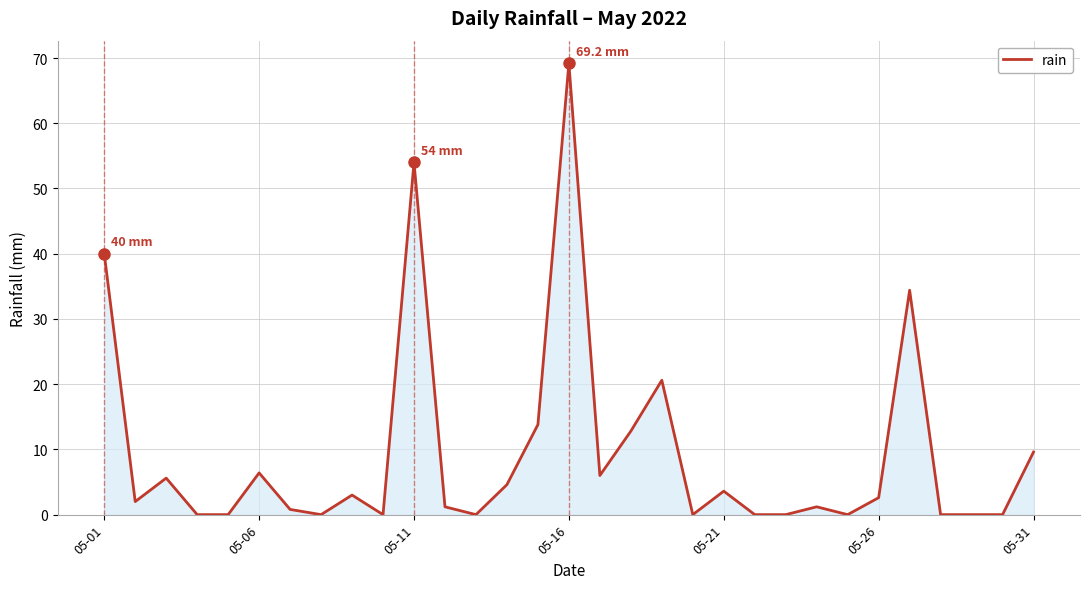

What is the greatest value displayed?

69.2